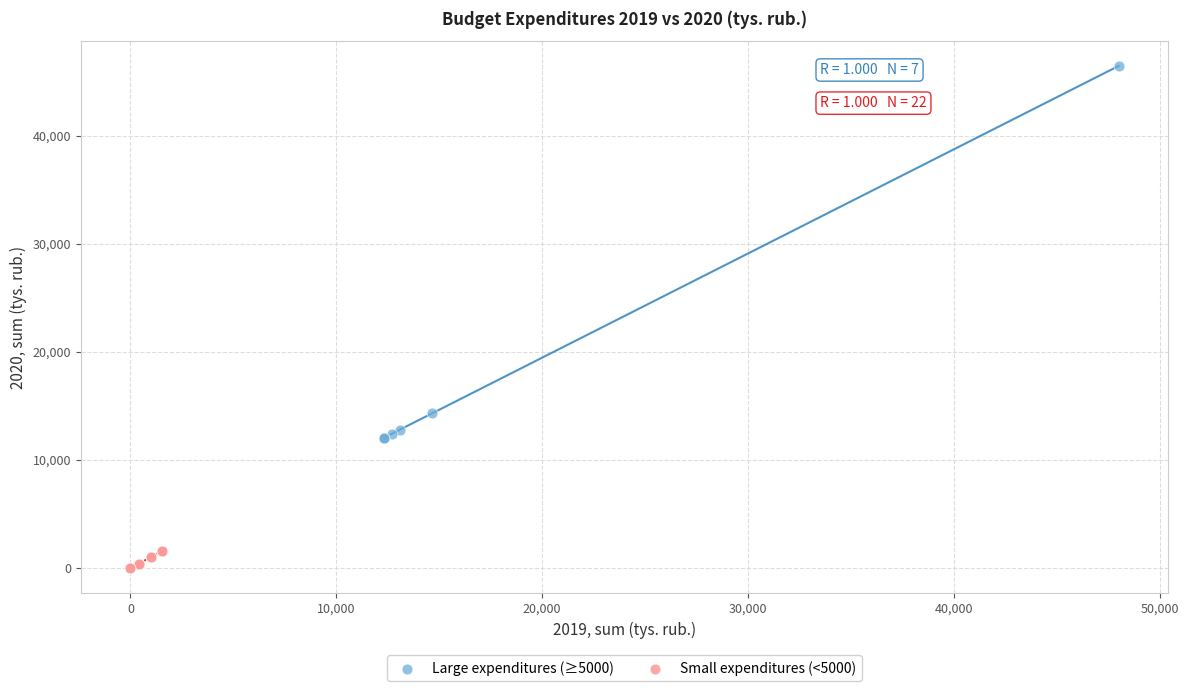

What are all the series names shown in the legend?

Large expenditures (≥5000), Small expenditures (<5000)